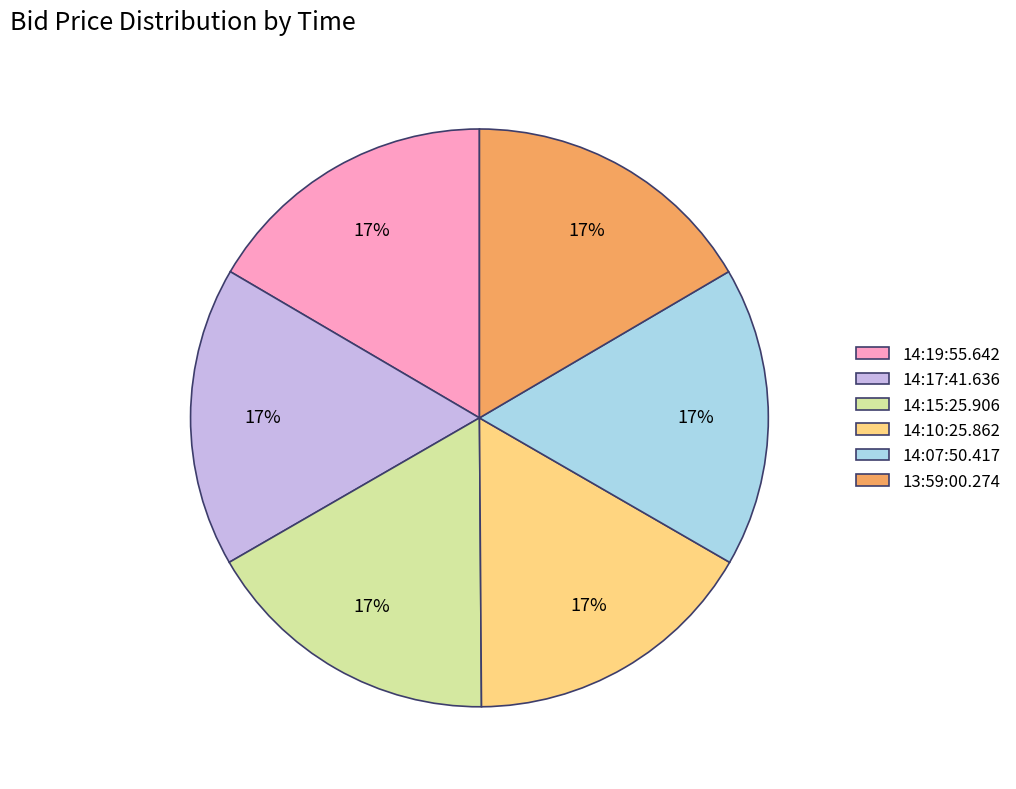

To the nearest percent, what is the combined percentage of 14:07:50.417 and 13:59:00.274?

33%